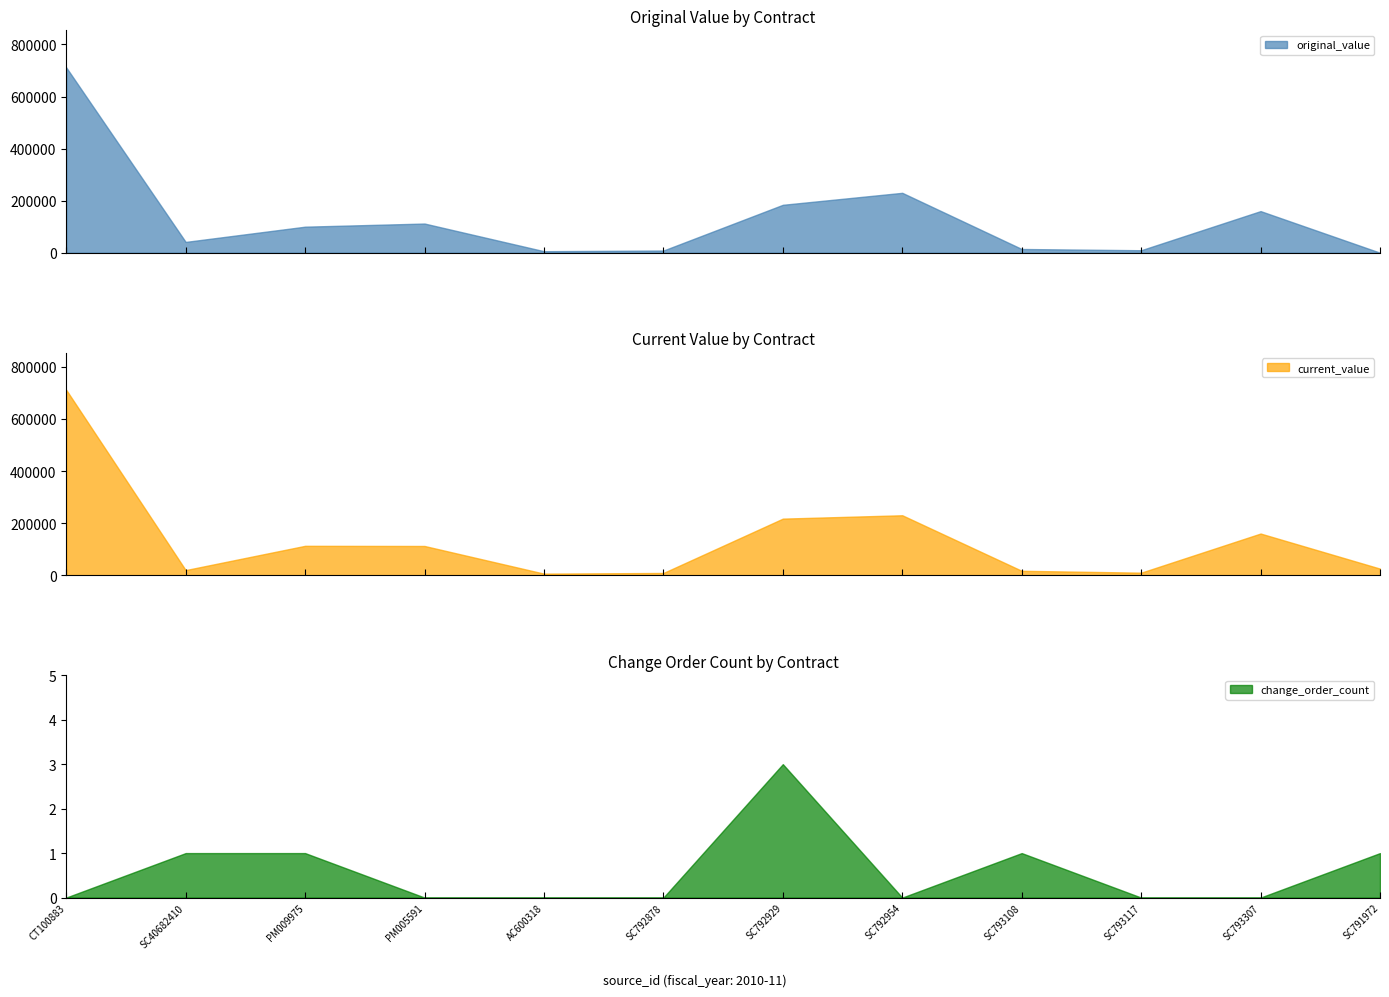

Does the chart have visible grid lines?

No